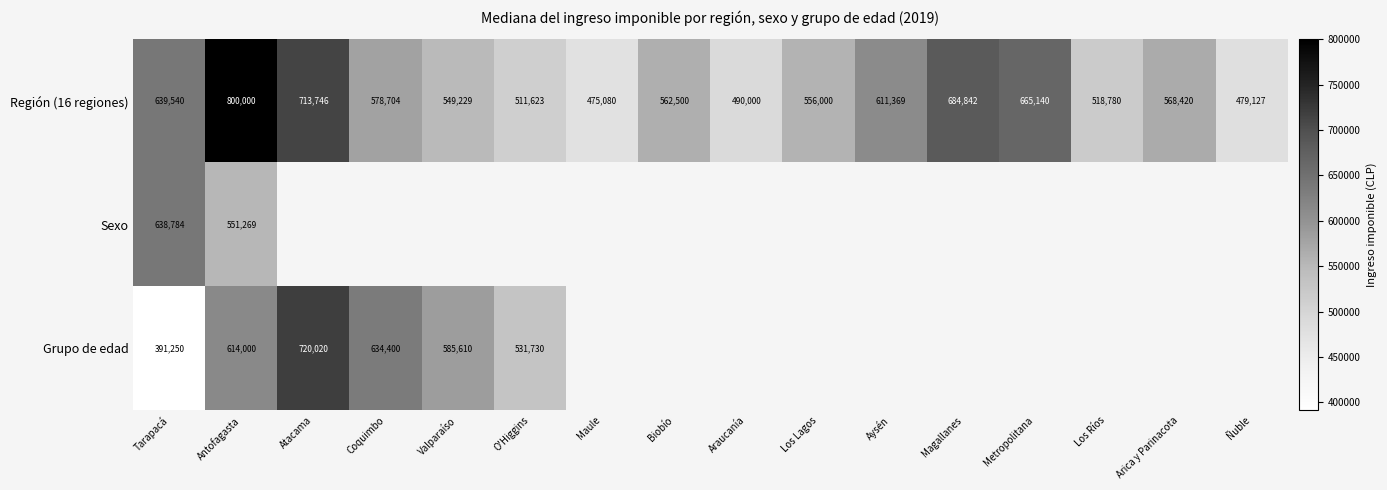

At which label does Región (16 regiones) reach its peak?

Antofagasta